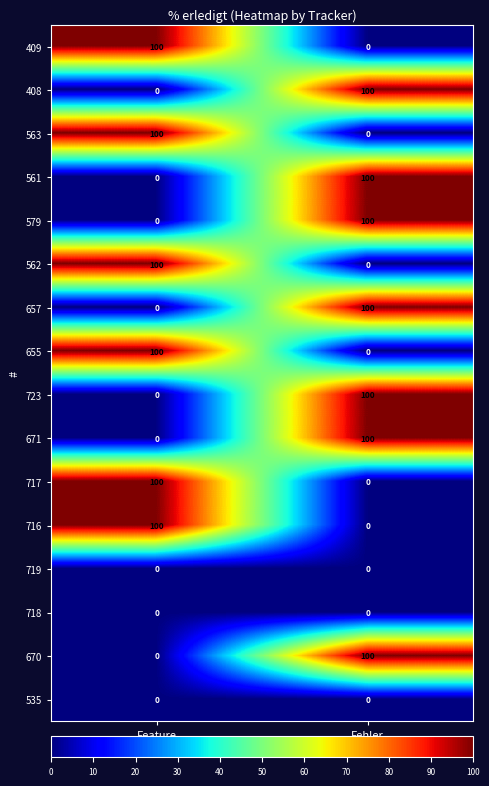

What is the difference between the maximum and minimum values in the 655 series?

100